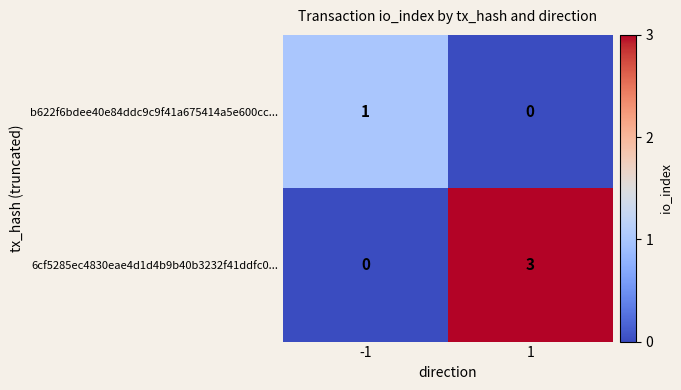

What is the difference between the maximum and minimum values in the 6cf5285ec4830eae4d1d4b9b40b3232f41ddfc0... series?

3